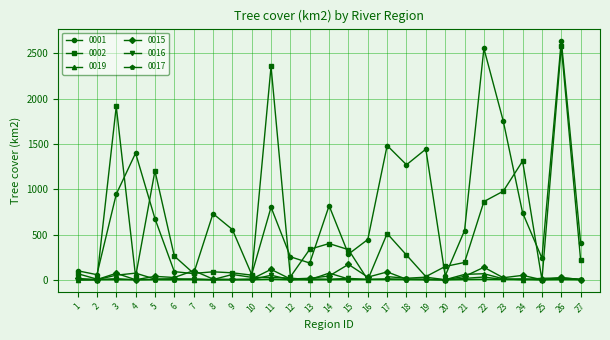

What is the difference between the 0002 values at 17 and 27?

296.1